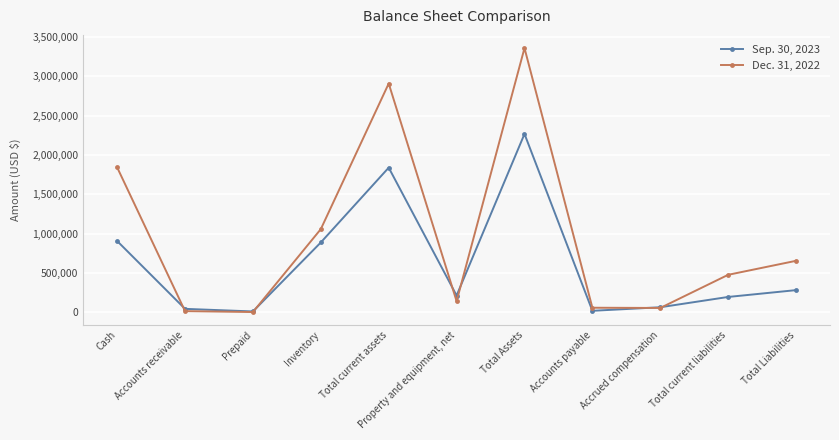

List the series in order of their overall mean, lowest first.

Sep. 30, 2023, Dec. 31, 2022